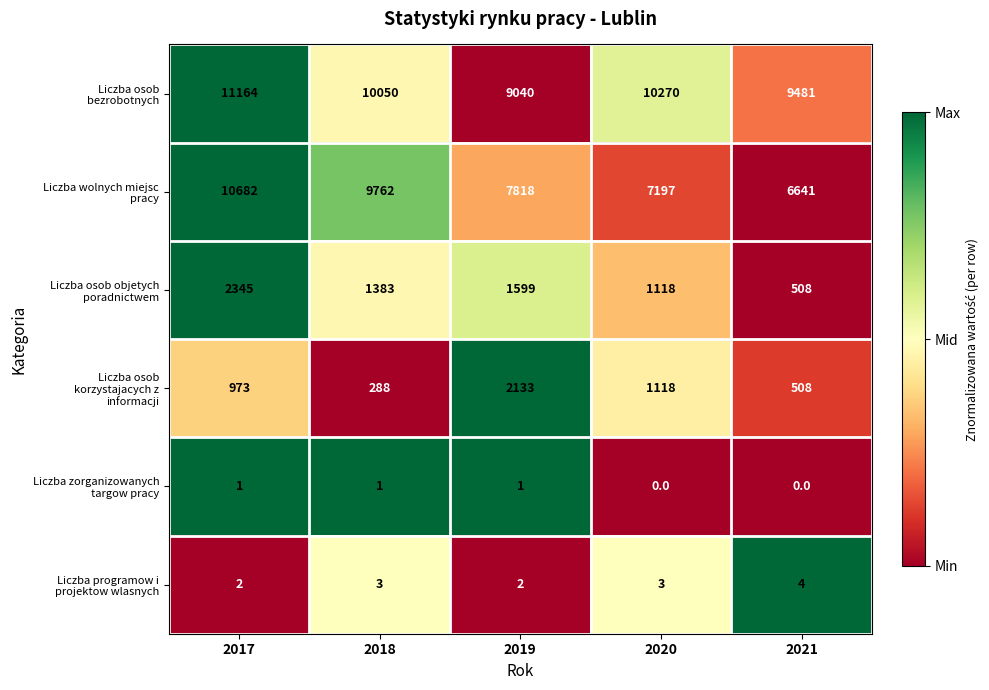

What is the total value across all series at 2018?

21487